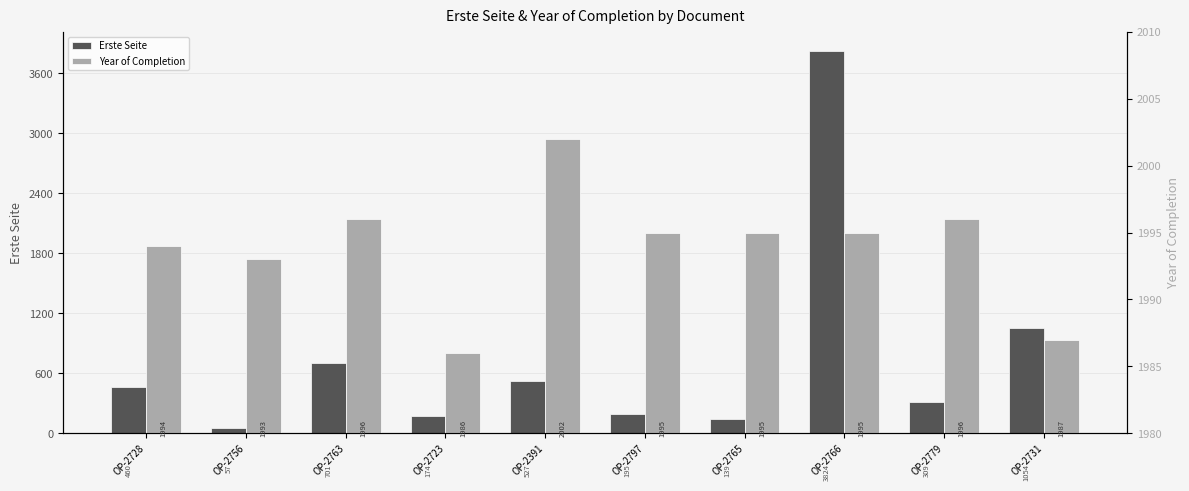

Is it true that Year of Completion equals 1254 at OP-2731?

False